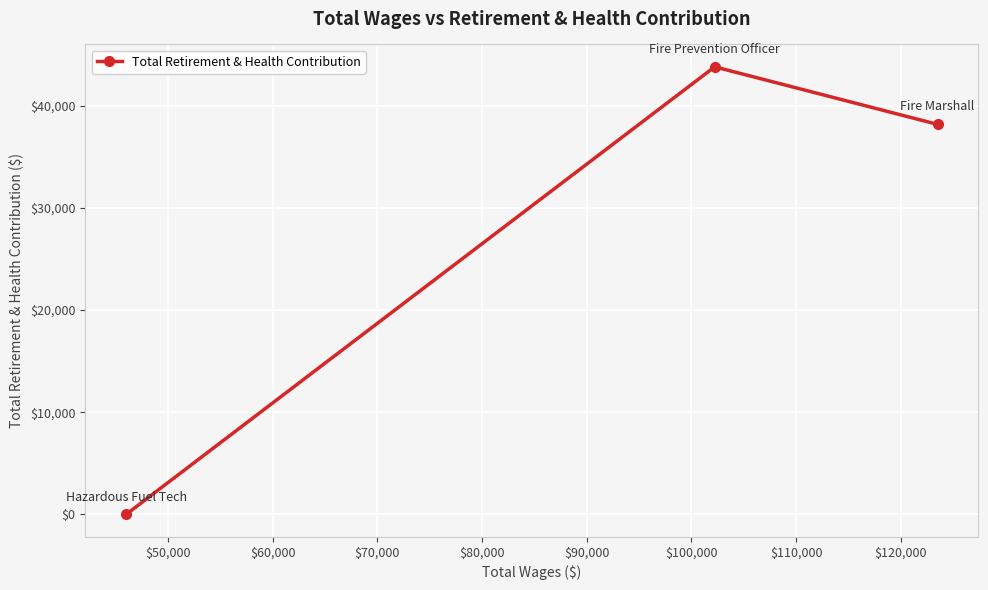

Reading left to right, extract all data points from this chart.

0	43784	38156